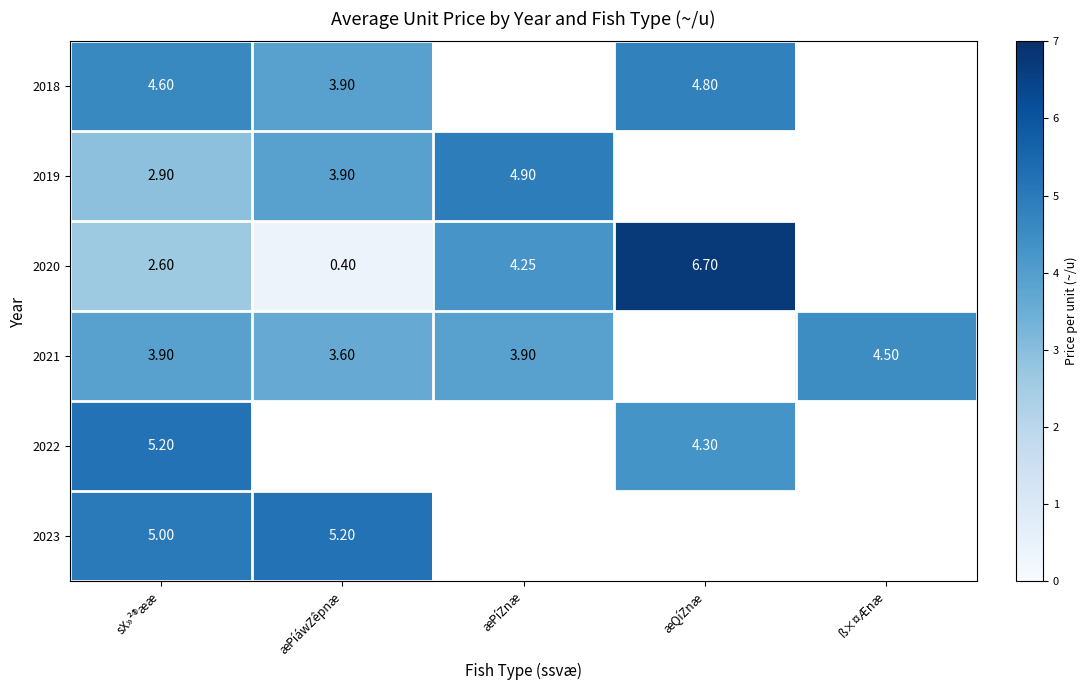

At sX»²®ææ, list the series in order from largest to smallest.

2022, 2023, 2018, 2021, 2019, 2020